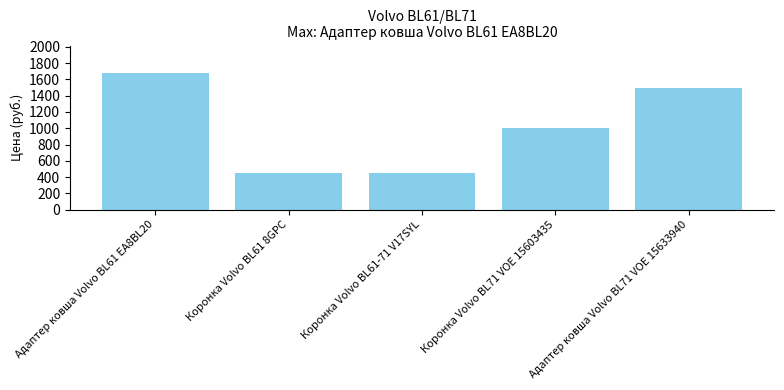

What is the sum of the values at Коронка Volvo BL61-71 V17SYL and Адаптер ковша Volvo BL61 EA8BL20?

2130